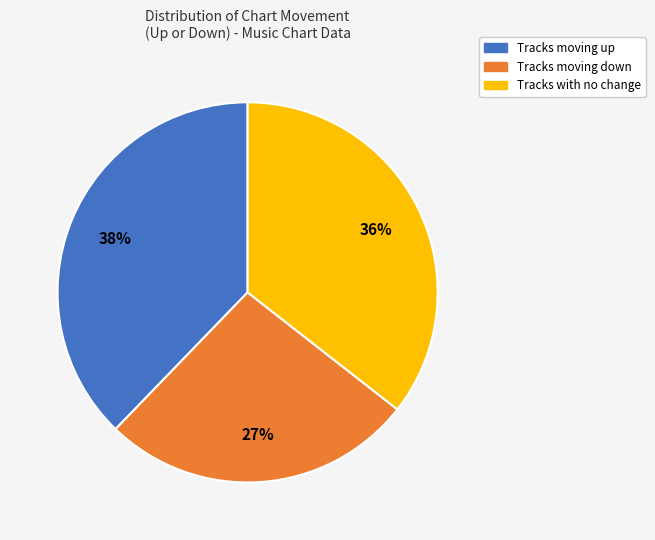

To the nearest percent, what is the difference between the largest and smallest slice percentages?

11%